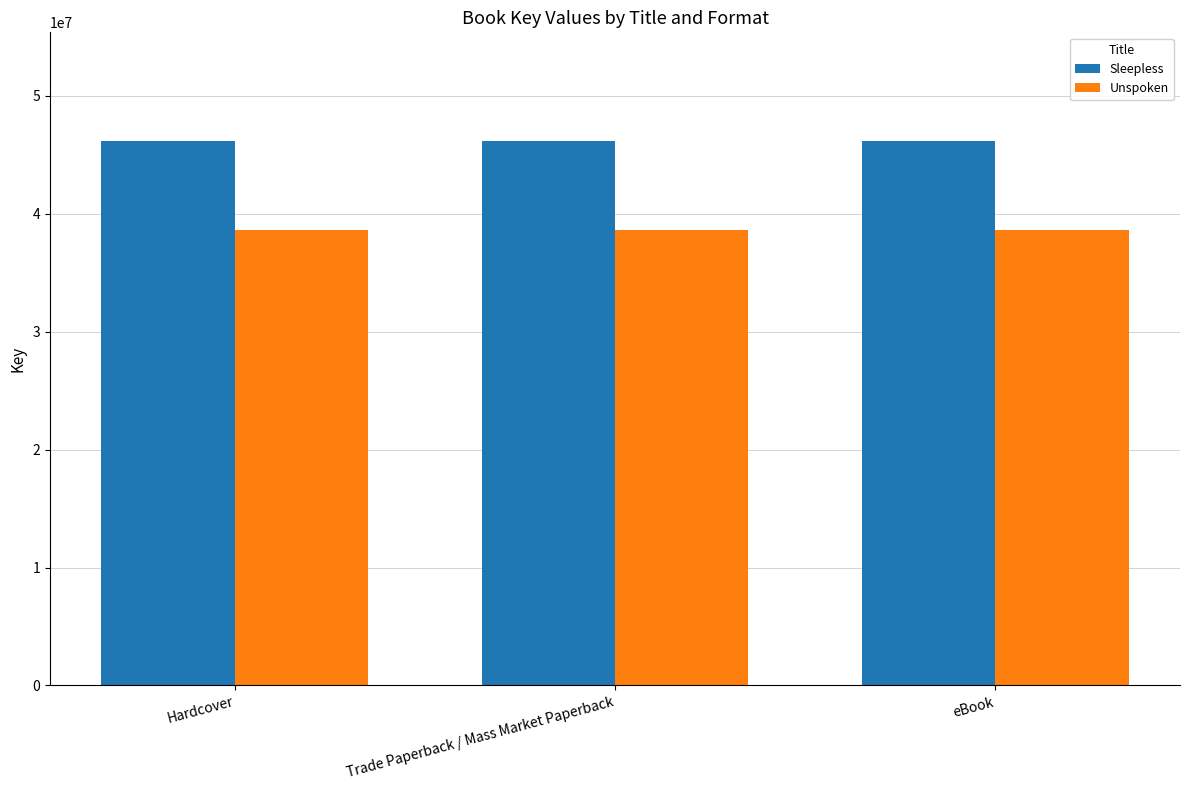

How many bars are there in each group?

2